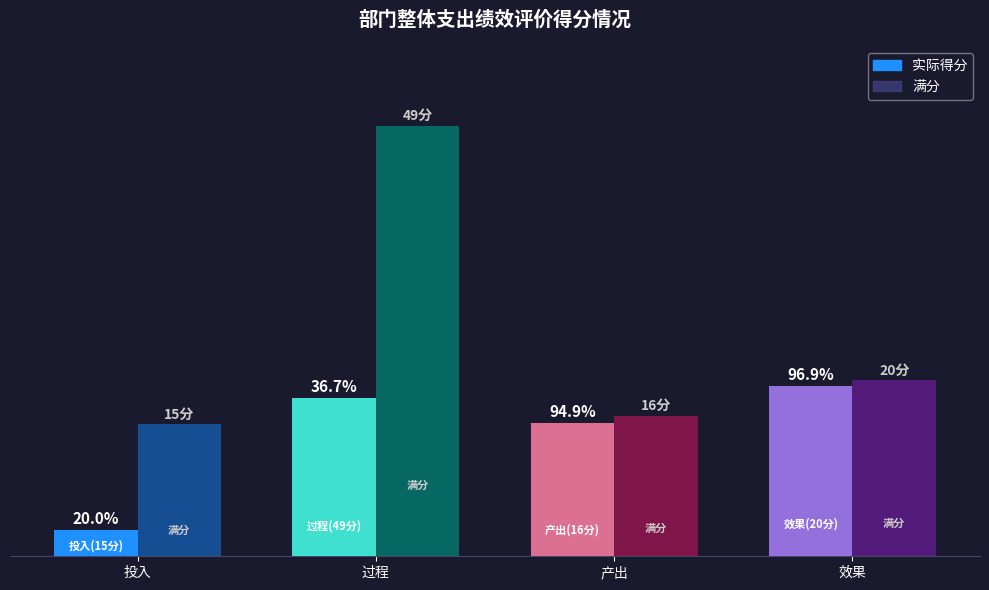

Which series has the widest spread of values?

满分